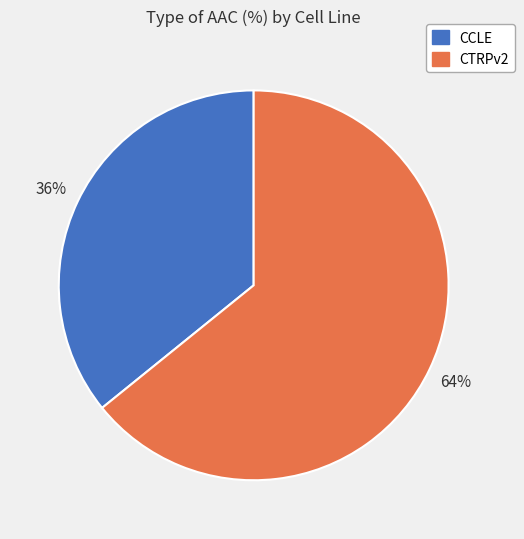

To the nearest percent, what is the combined percentage of CCLE and CTRPv2?

100%